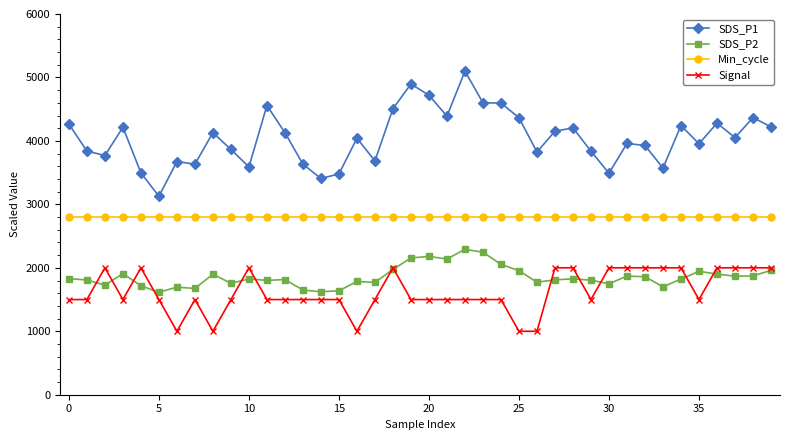

At how many categories does at least one series exceed 4322?

10